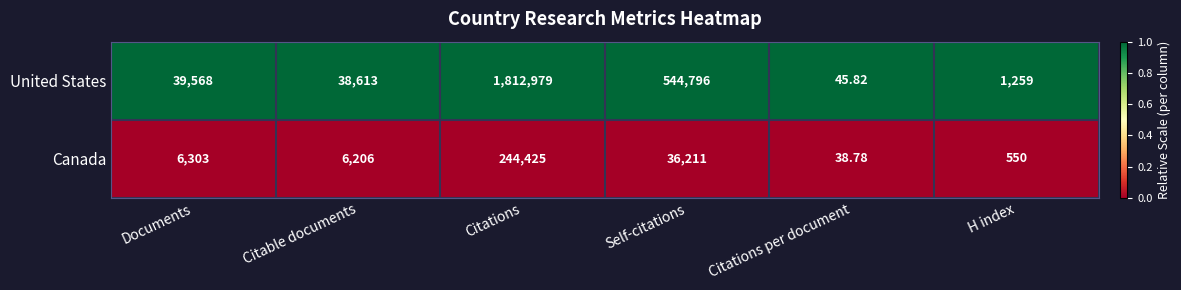

Which series changed the most between Citations per document and H index?

United States